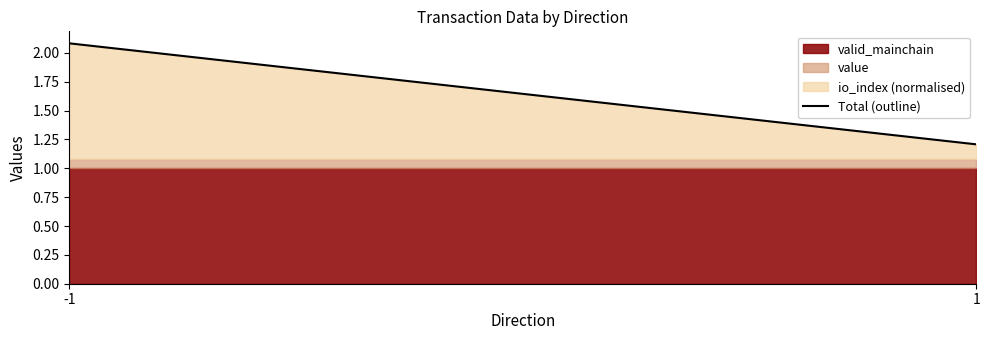

What is the maximum value shown in the chart?

2.1